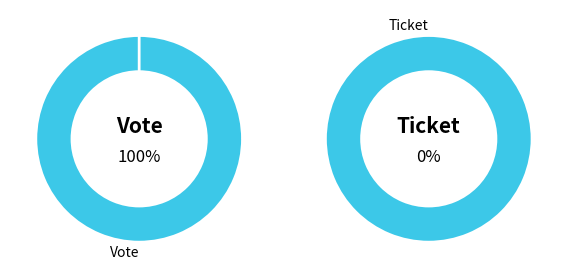

To the nearest percent, what is the combined percentage of Ticket and Vote?

100%